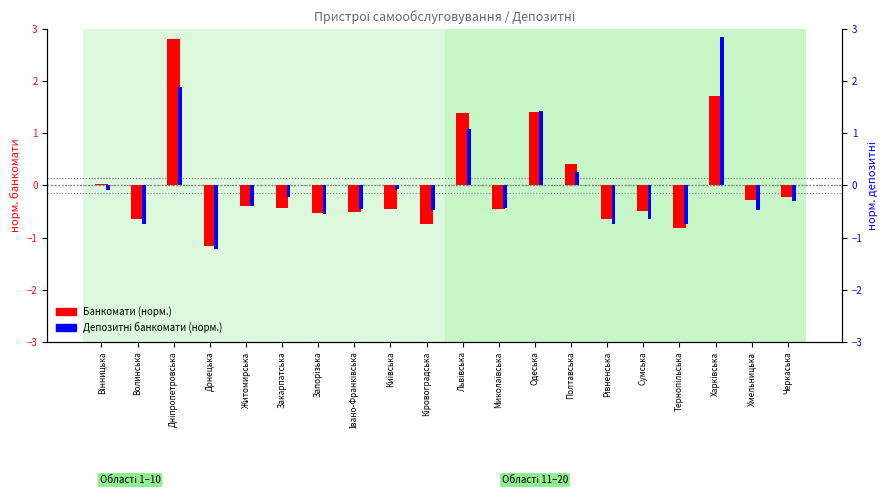

Reading left to right, what are all the values shown in this chart?

Банкомати (норм.): 0.0	-0.7	2.8	-1.2	-0.4	-0.4	-0.5	-0.5	-0.4	-0.7	1.4	-0.5	1.4	0.4	-0.7	-0.5	-0.8	1.7	-0.3	-0.2
Депозитні (норм.): -0.1	-0.7	1.9	-1.2	-0.4	-0.2	-0.5	-0.4	-0.1	-0.5	1.1	-0.4	1.4	0.3	-0.7	-0.6	-0.7	2.9	-0.5	-0.3